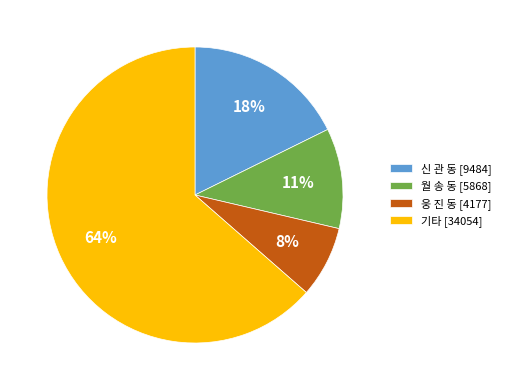

Does any single category account for the majority?

Yes